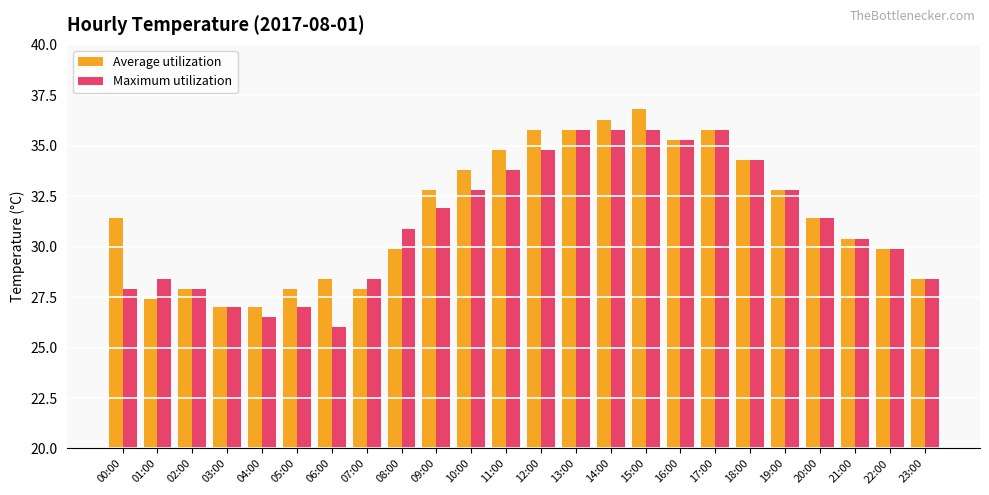

What are all the series names shown in the legend?

Average utilization, Maximum utilization